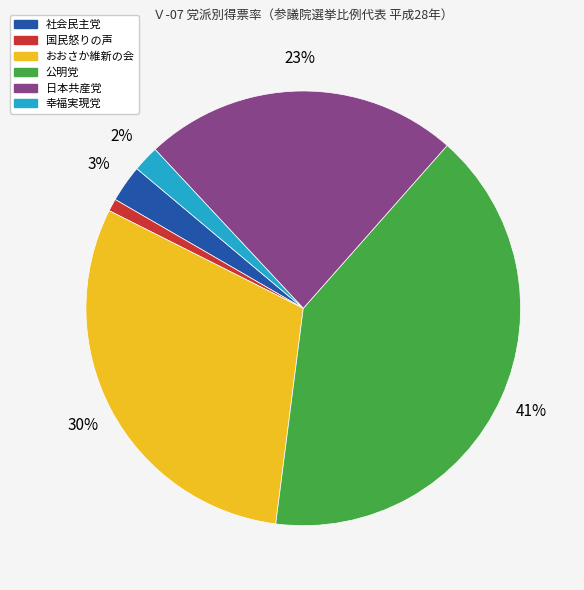

Does any single category account for the majority?

No